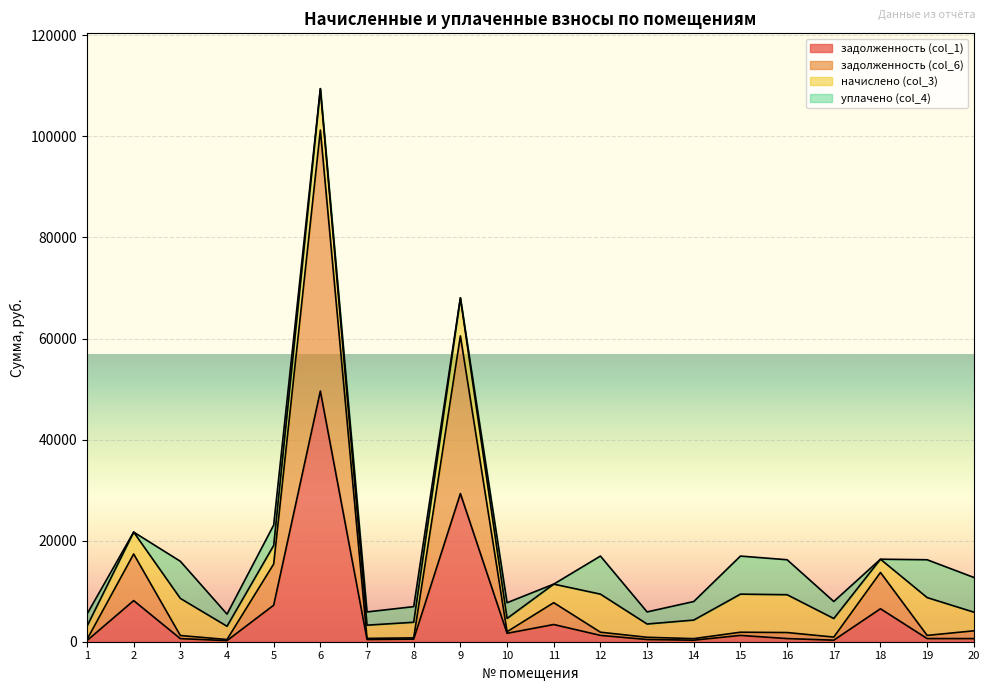

At which category is the sum across all series the highest?

6